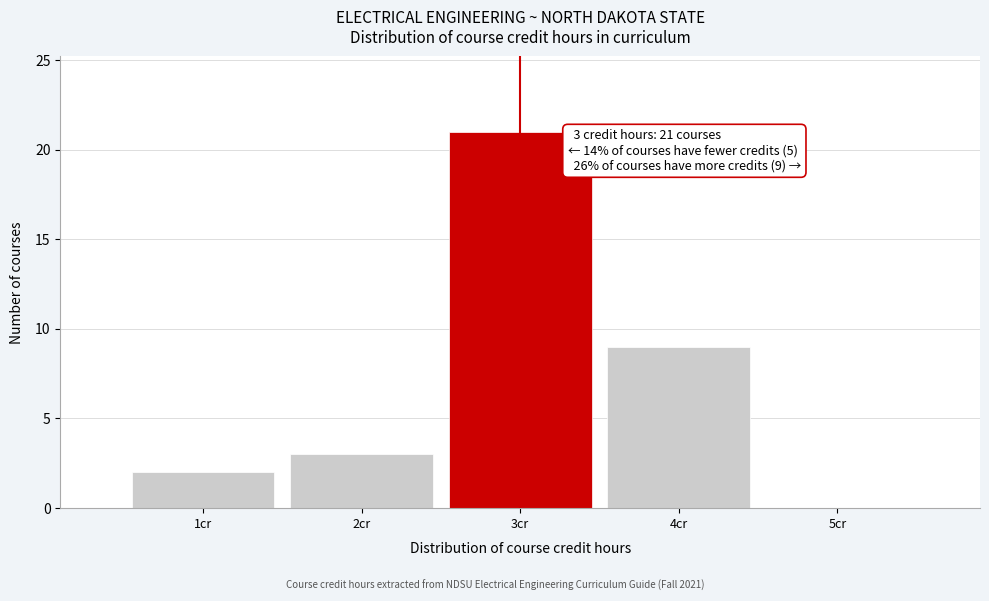

Reading left to right, transcribe all the data shown in this chart.

1cr=2	2cr=3	3cr=21	4cr=9	5cr=0